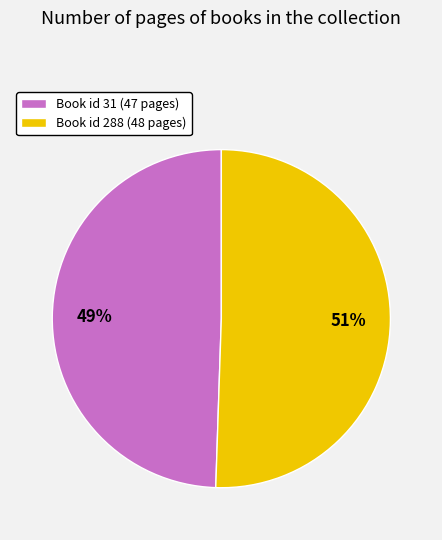

To the nearest percent, what is the average slice percentage?

50%